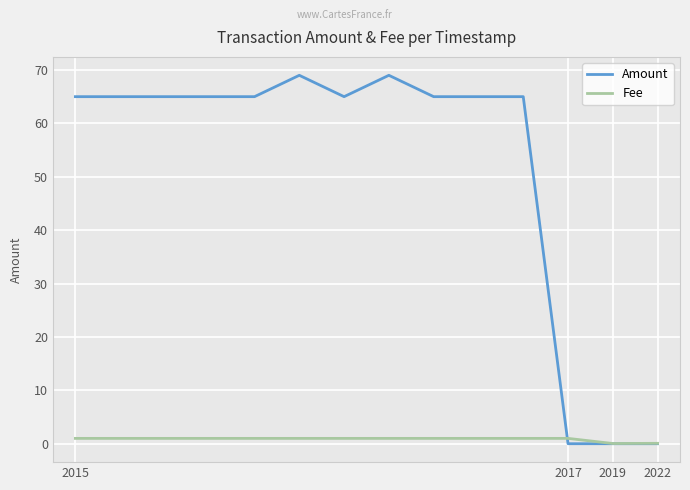

Which series has the widest spread of values?

Amount